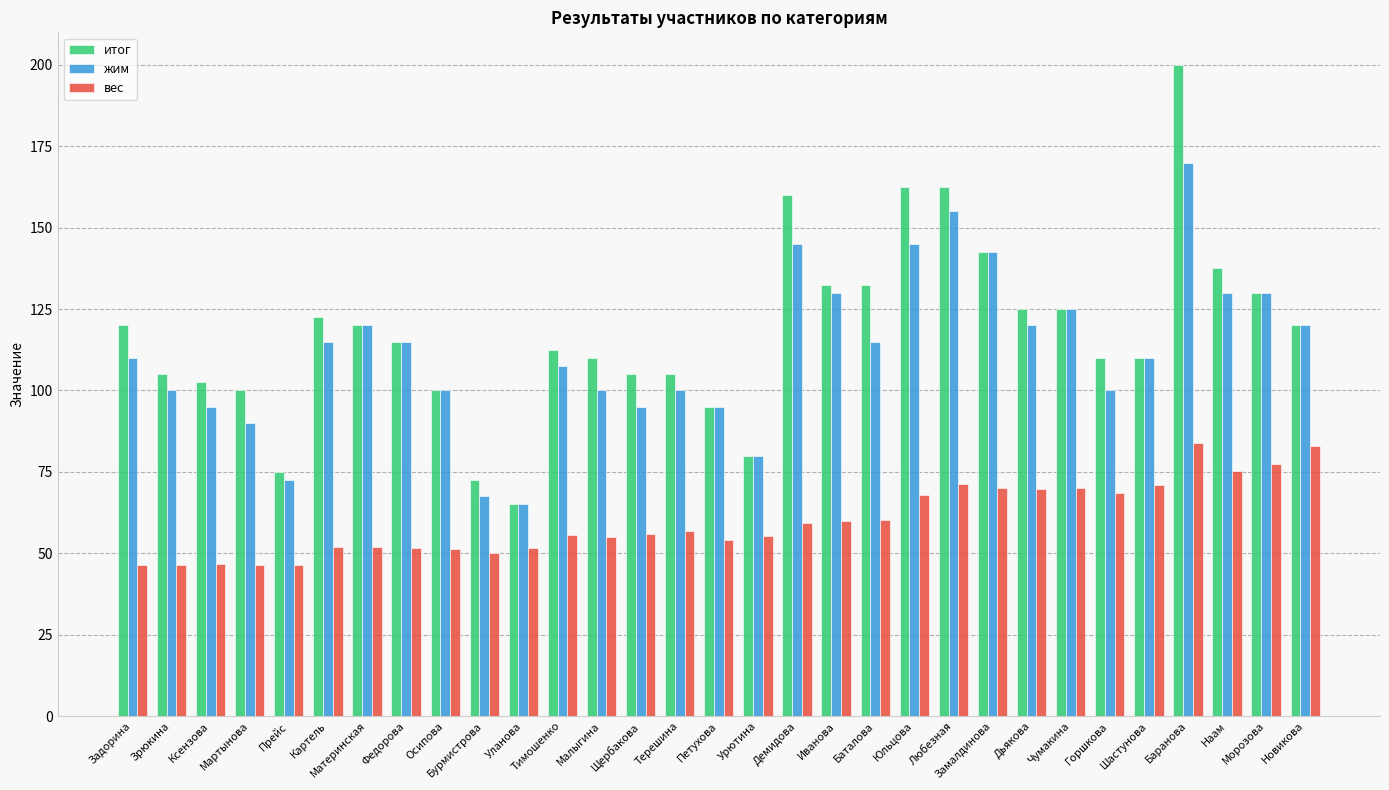

The жим series shows 67.5 at Бурмистрова. True or false?

True